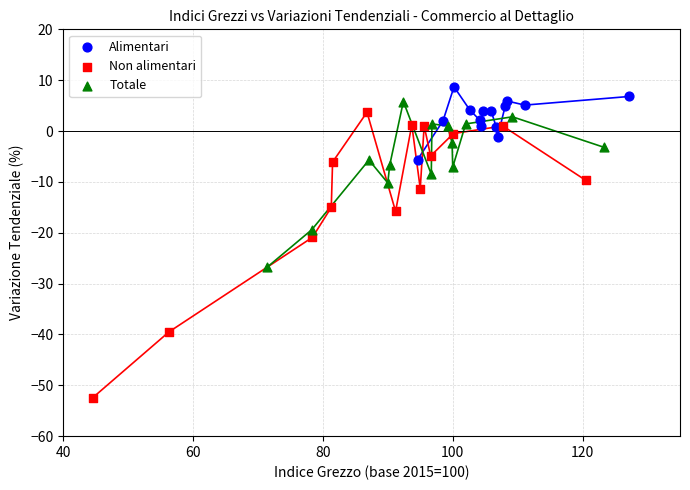

Which series contains the highest Y value?

Alimentari